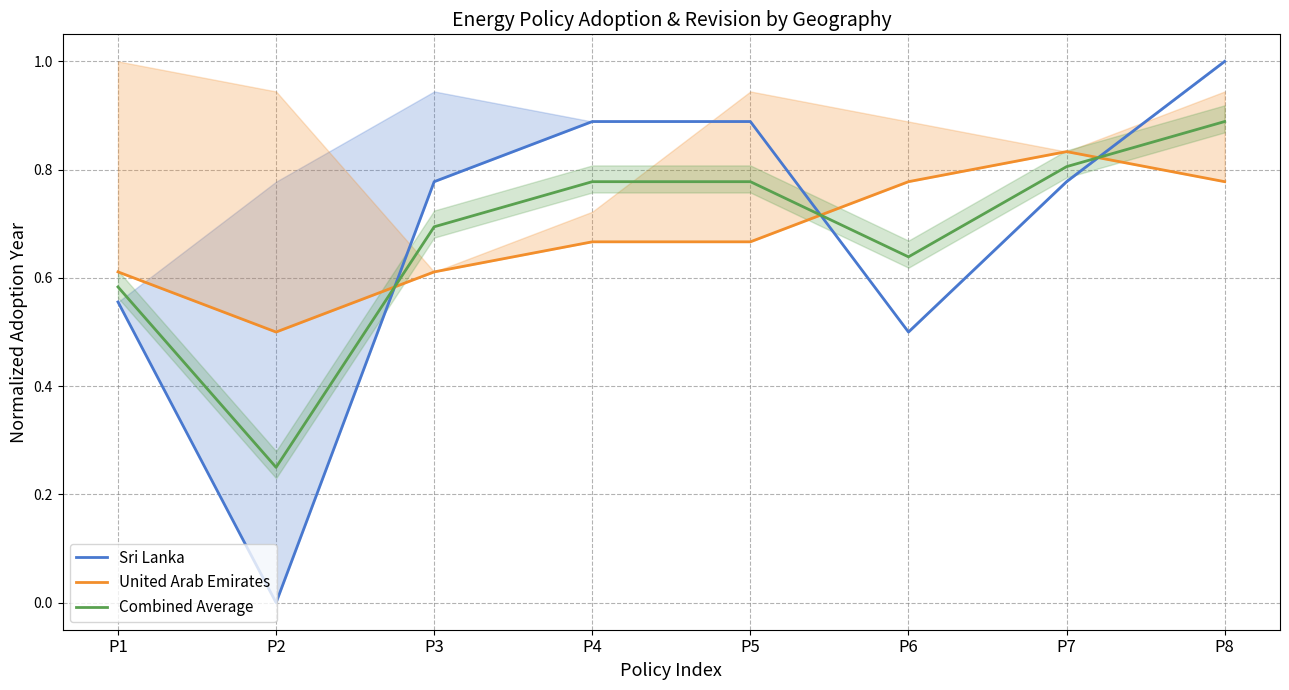

The value of United Arab Emirates at P5 is 0.7. True or false?

True